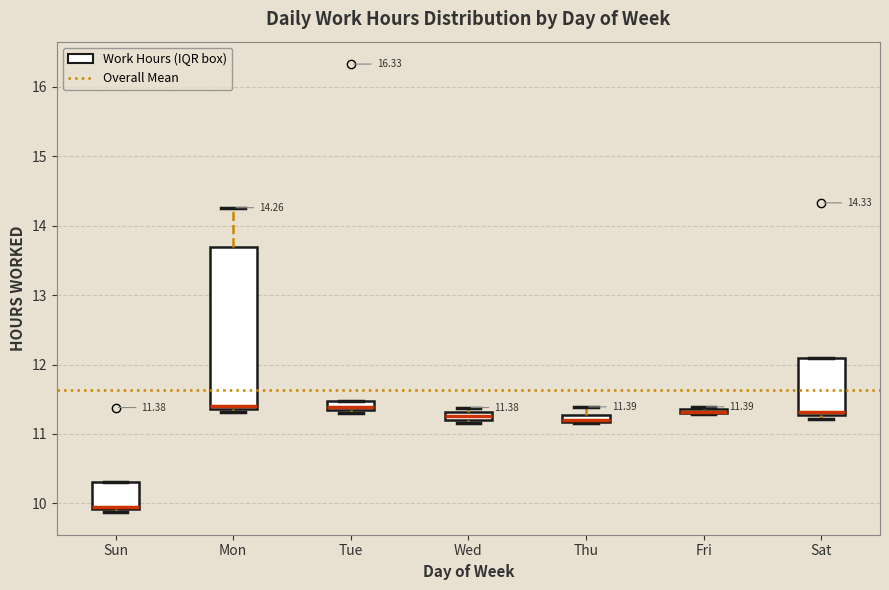

Comparing the boxes themselves (not the whiskers), which one is the tallest?

Mon